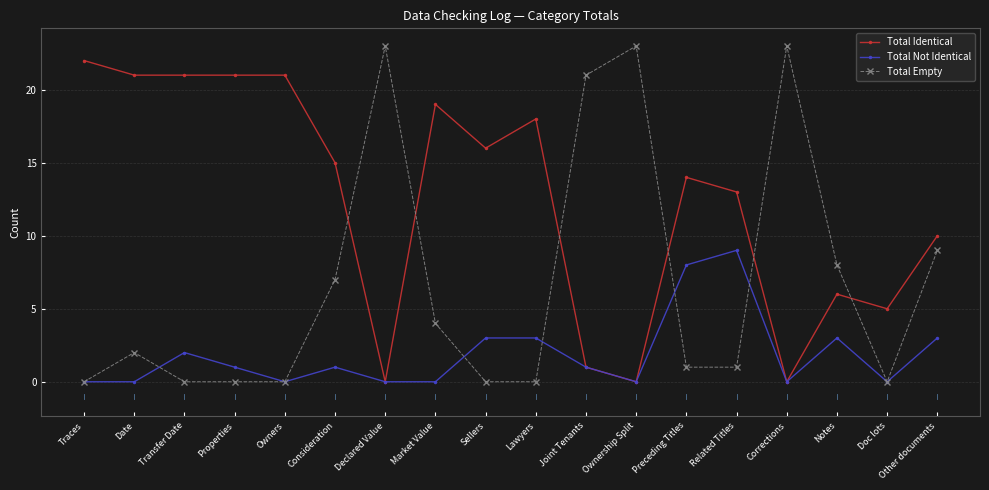

At how many categories does at least one series exceed 0?

18